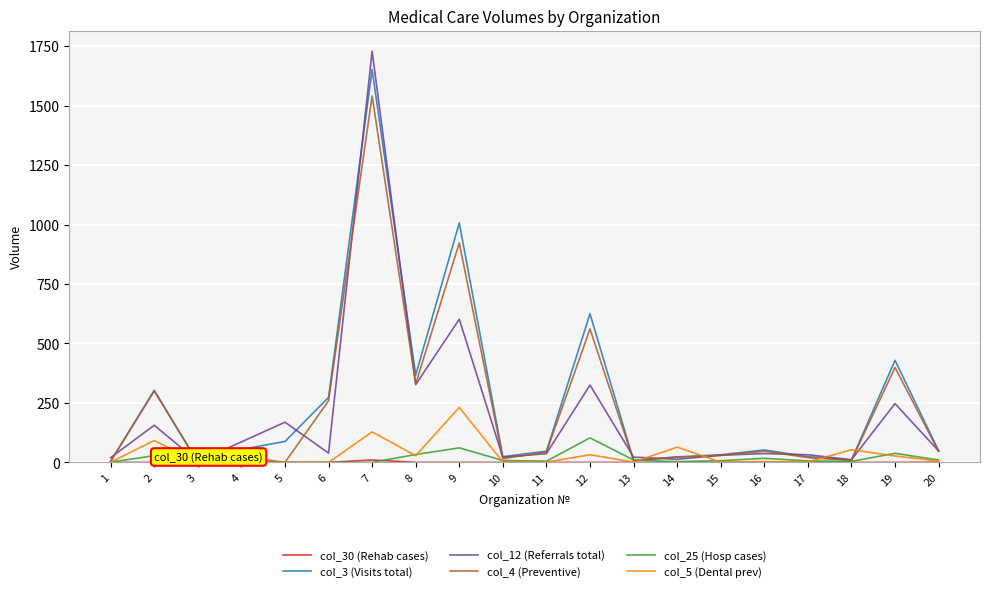

Does the chart have visible grid lines?

Yes